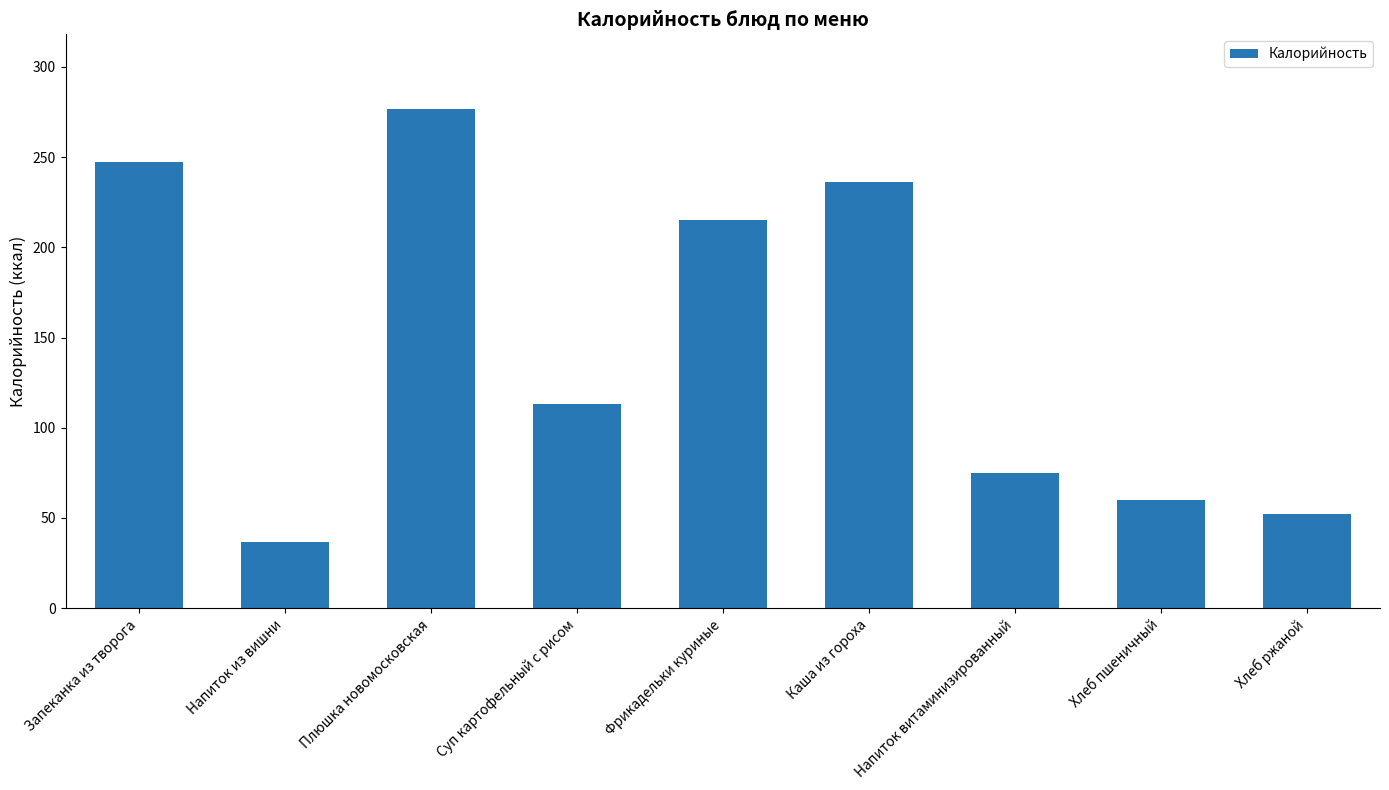

What is the maximum value shown in the chart?

276.6